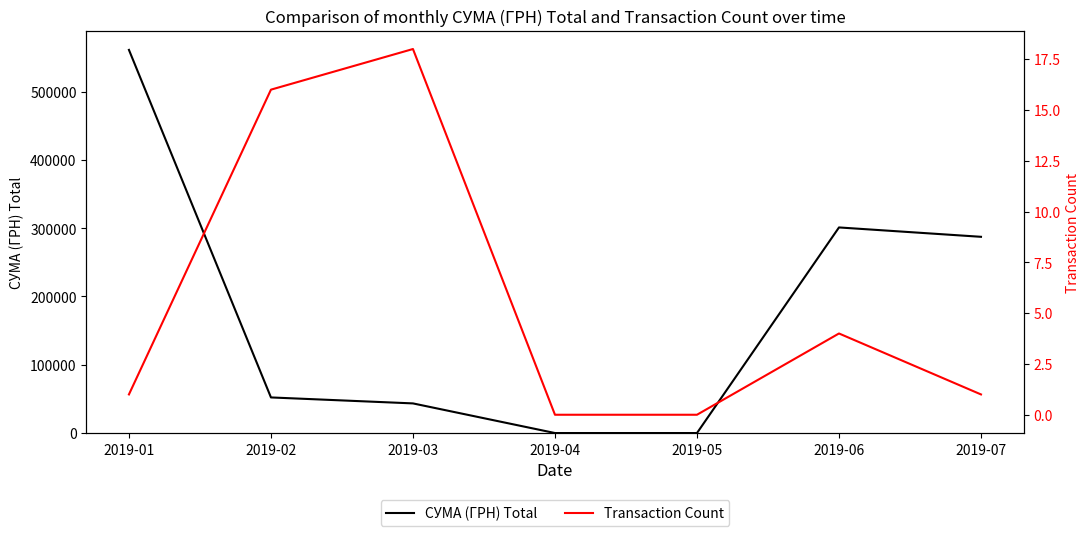

Reading left to right, extract all data points from this chart.

СУМА (ГРН) Total: 561133.9	52138.0	43396.8	0.0	0.0	301100.8	287382.6
Transaction Count: 1.0	16.0	18.0	0.0	0.0	4.0	1.0